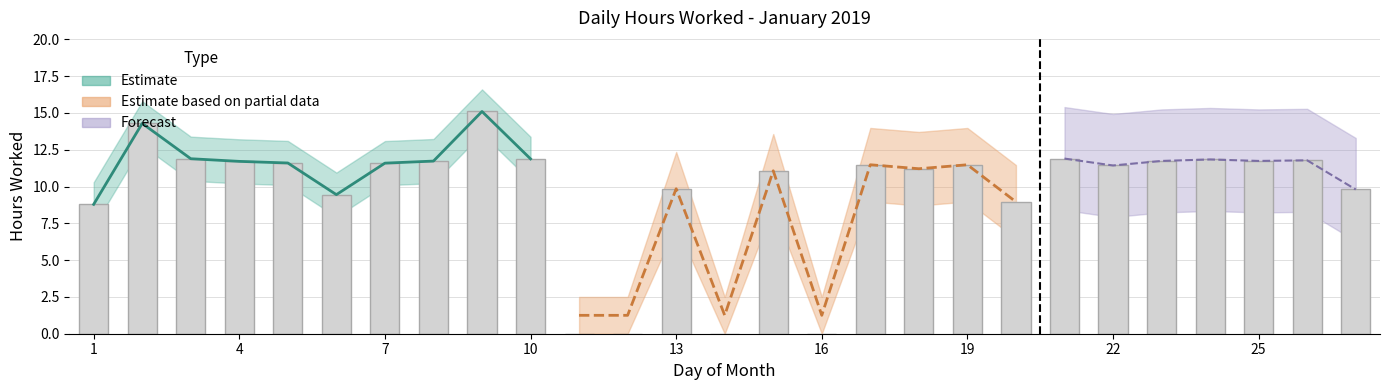

How many data points does each series have?

27